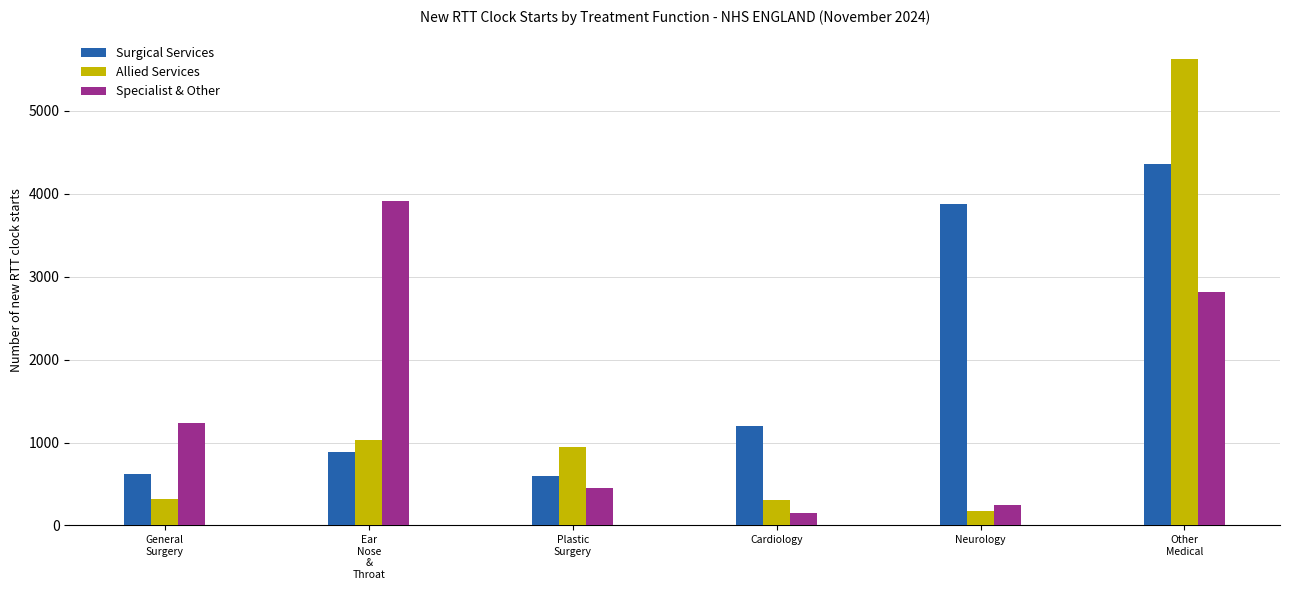

Which series has the largest total across all categories?

Surgical Services